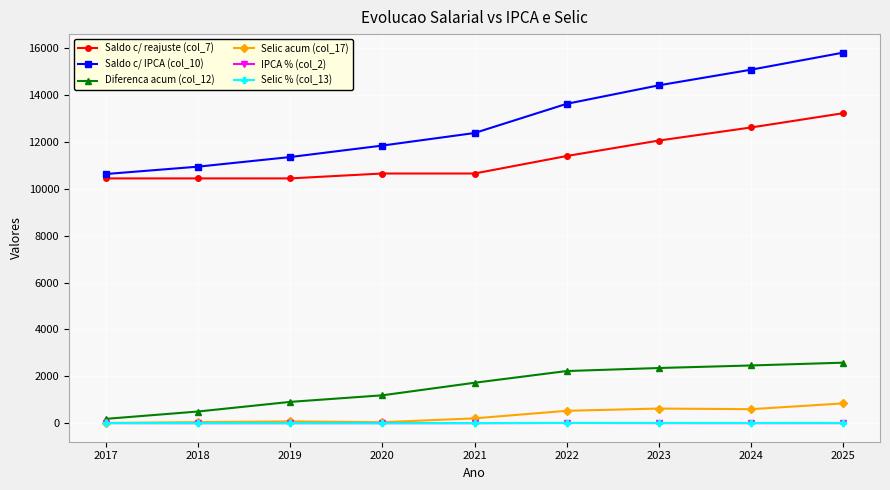

How many lines are shown in the chart?

6